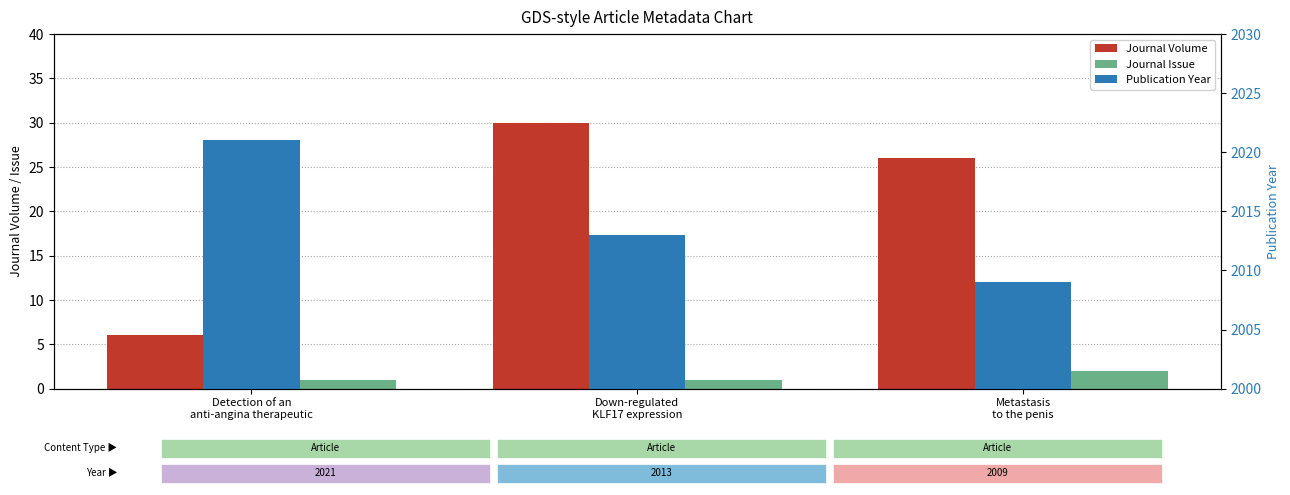

Reading right to left, what are all the values shown in this chart?

Journal Volume: 26	30	6
Journal Issue: 2	1	1
Publication Year: 2009	2013	2021